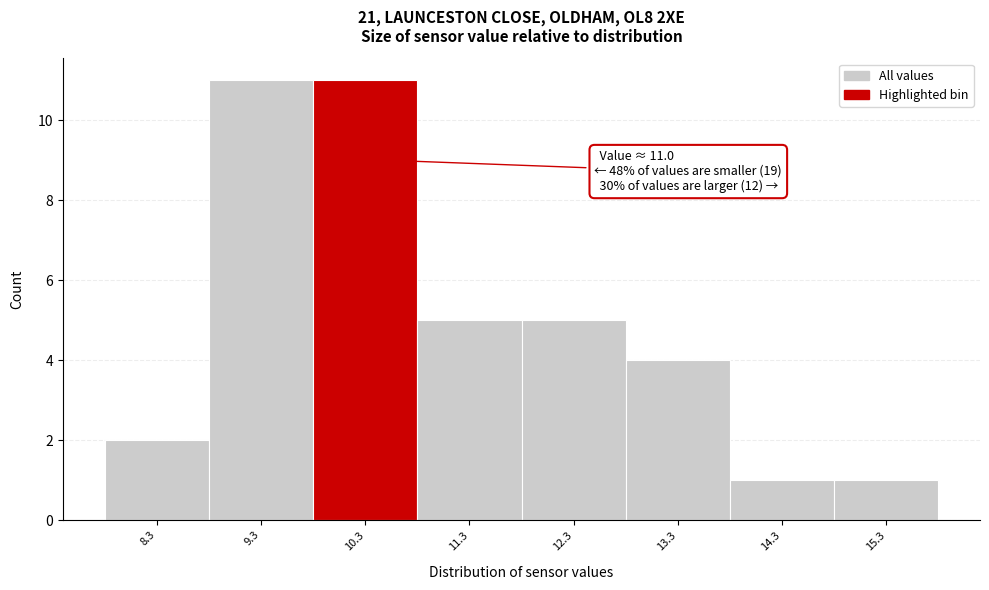

Reading right to left, extract all data points from this chart.

1	1	4	5	5	11	11	2